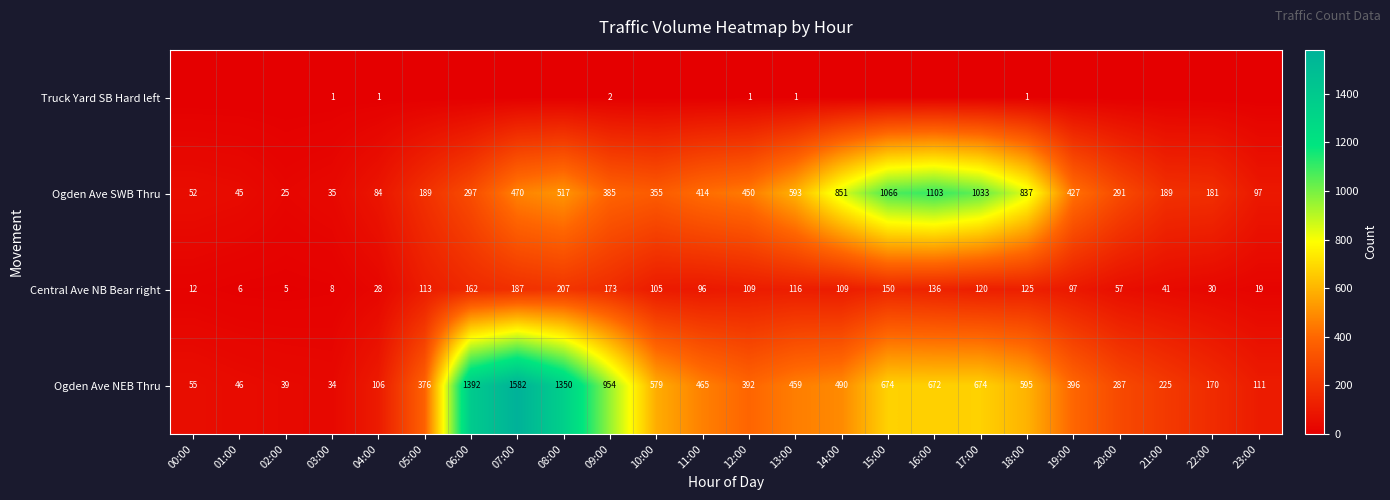

What is the approximate value of Ogden Ave SWB Thru at 17:00, to the nearest 100?

1000